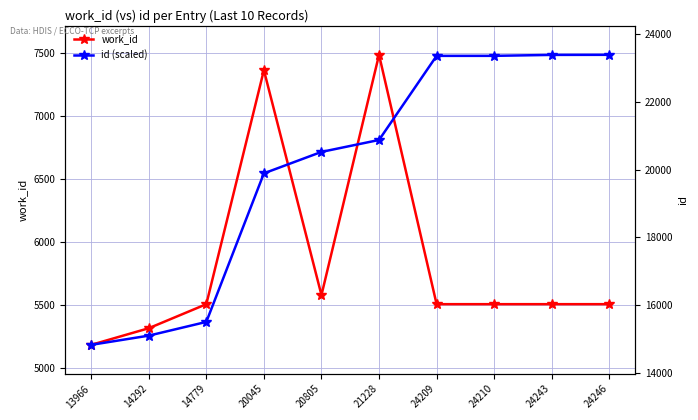

Is it true that work_id equals 7487.0 at 21228?

True